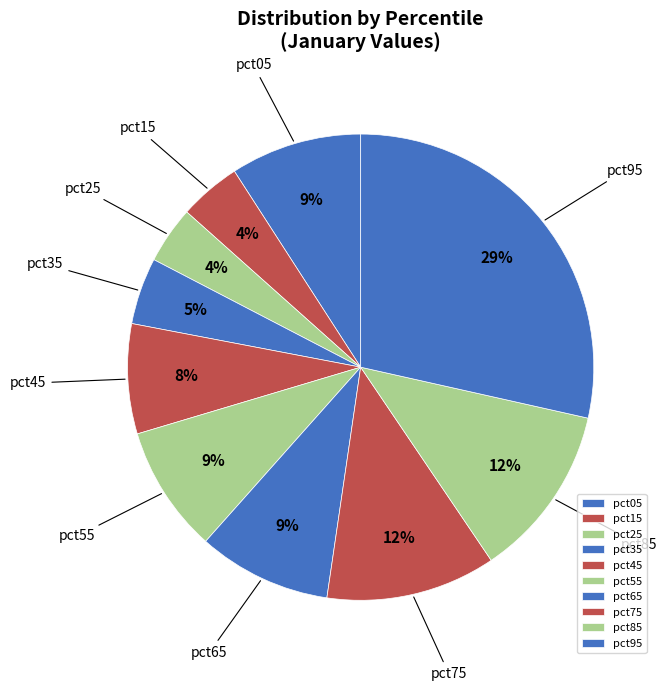

To the nearest percent, what portion does pct05 represent?

9%